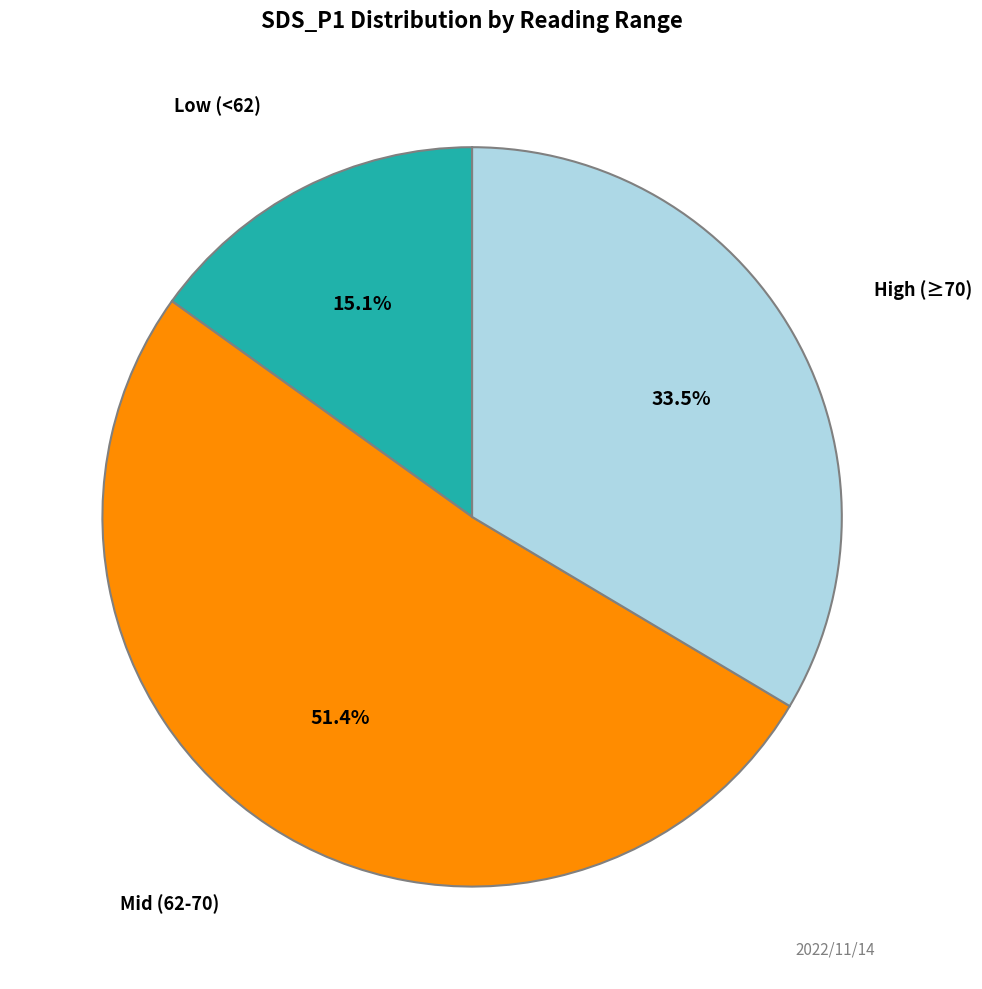

Is there a majority slice in this chart?

Yes